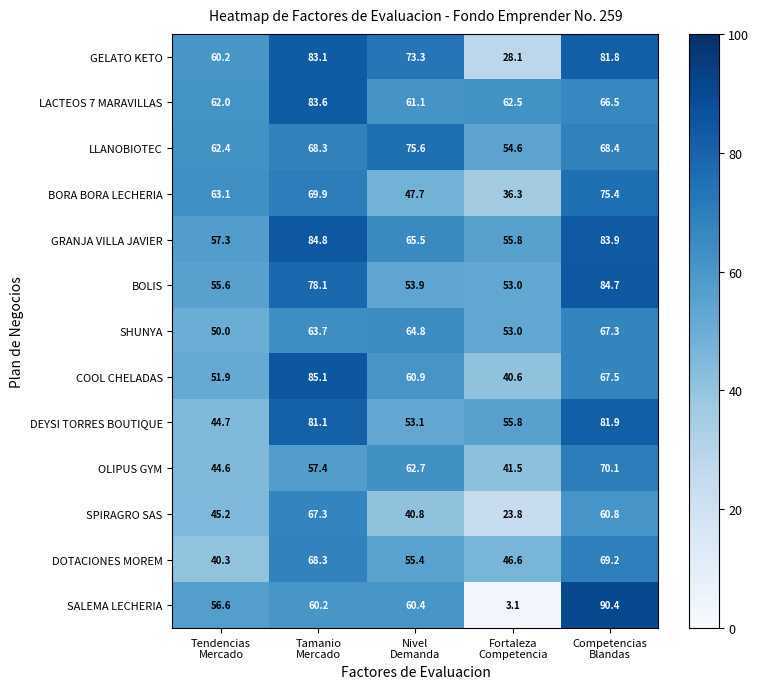

Which series has the widest spread of values?

SALEMA LECHERIA